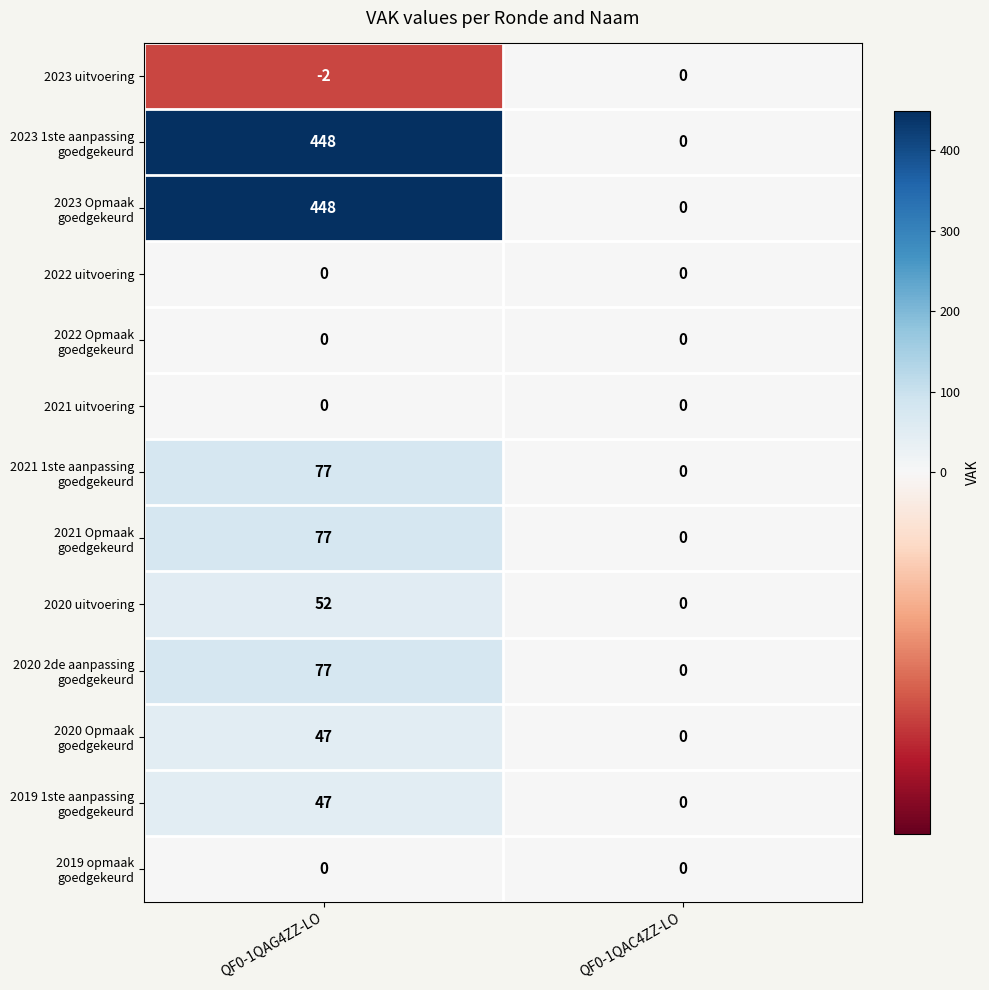

The value of 2023 uitvoering at QF0-1QAG4ZZ-LO is -1. True or false?

False